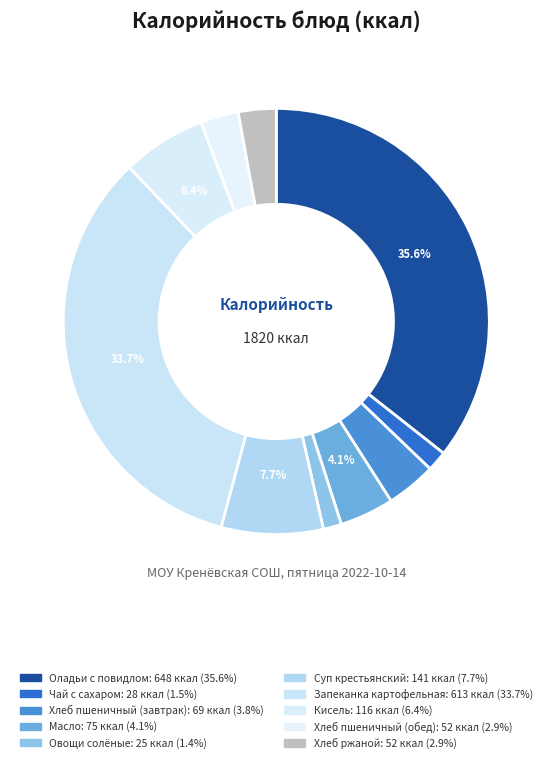

To the nearest percent, what portion does Суп крестьянский represent?

8%